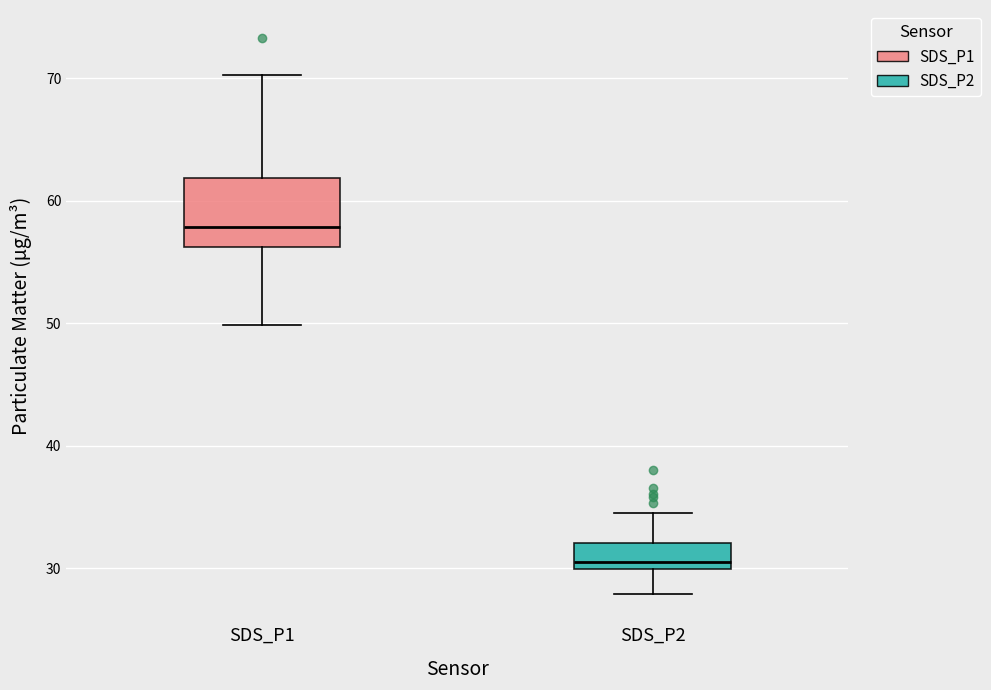

Reading left to right, read every box against the y-axis: the position of its median line, the range the box covers, and the ends of its whiskers. The values are not printed on the chart, so give them approximately, as read against the axis.

SDS_P1: median 58, box 56 to 62, whiskers 50 to 70
SDS_P2: median 31, box 30 to 32, whiskers 28 to 35